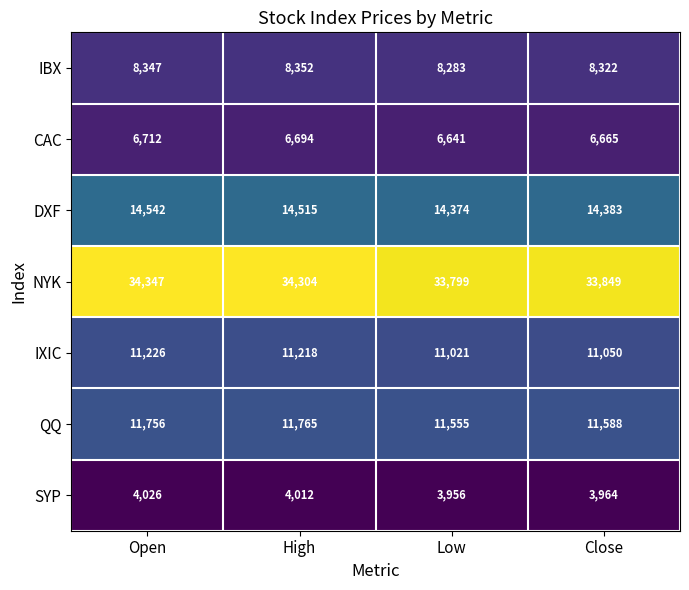

What value does the NYK series have at Open?

34347